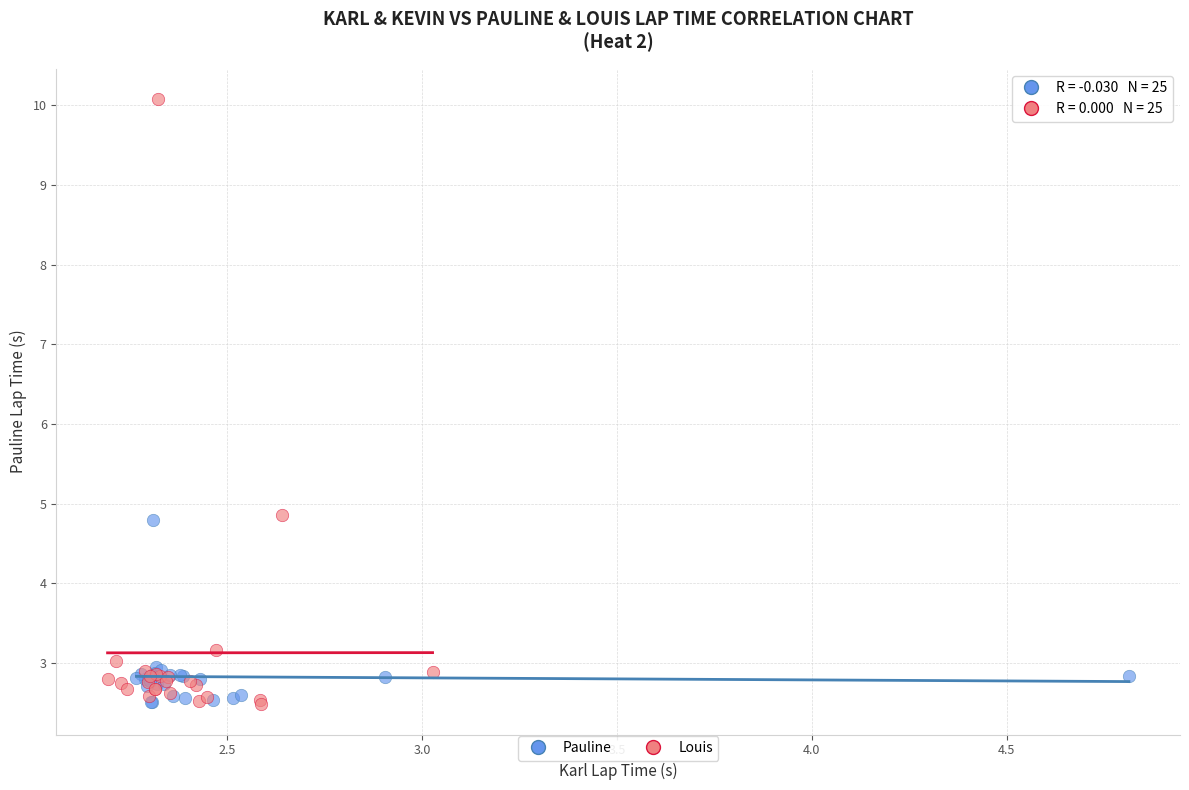

Which series reaches the maximum Y coordinate?

Louis